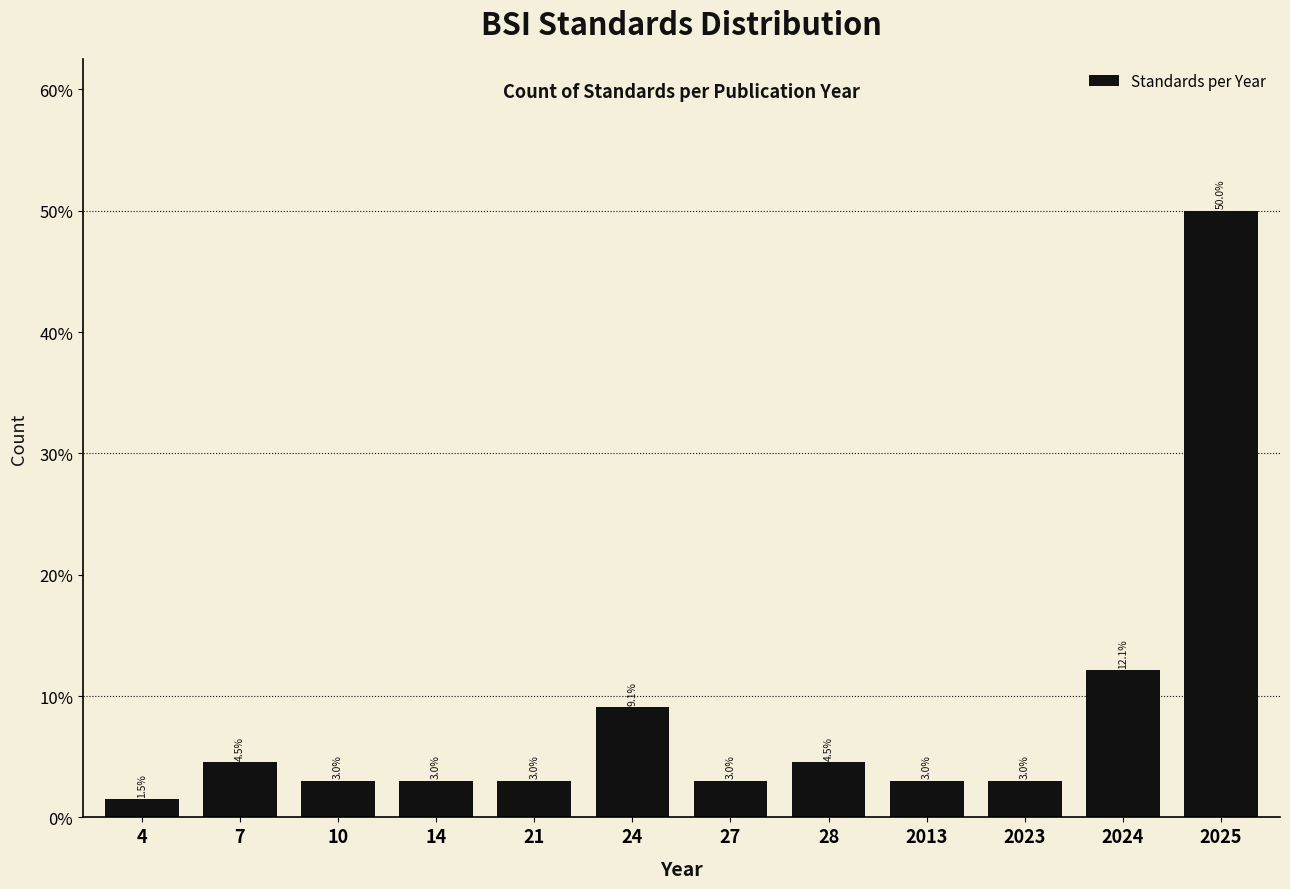

Are the bars horizontal?

No